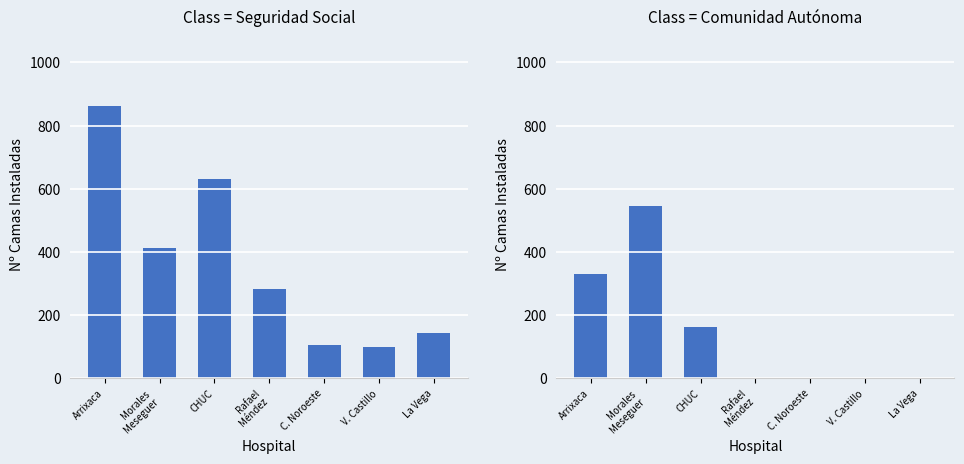

Which category has the lowest value in the Comunidad Autónoma series?

Rafael
Méndez